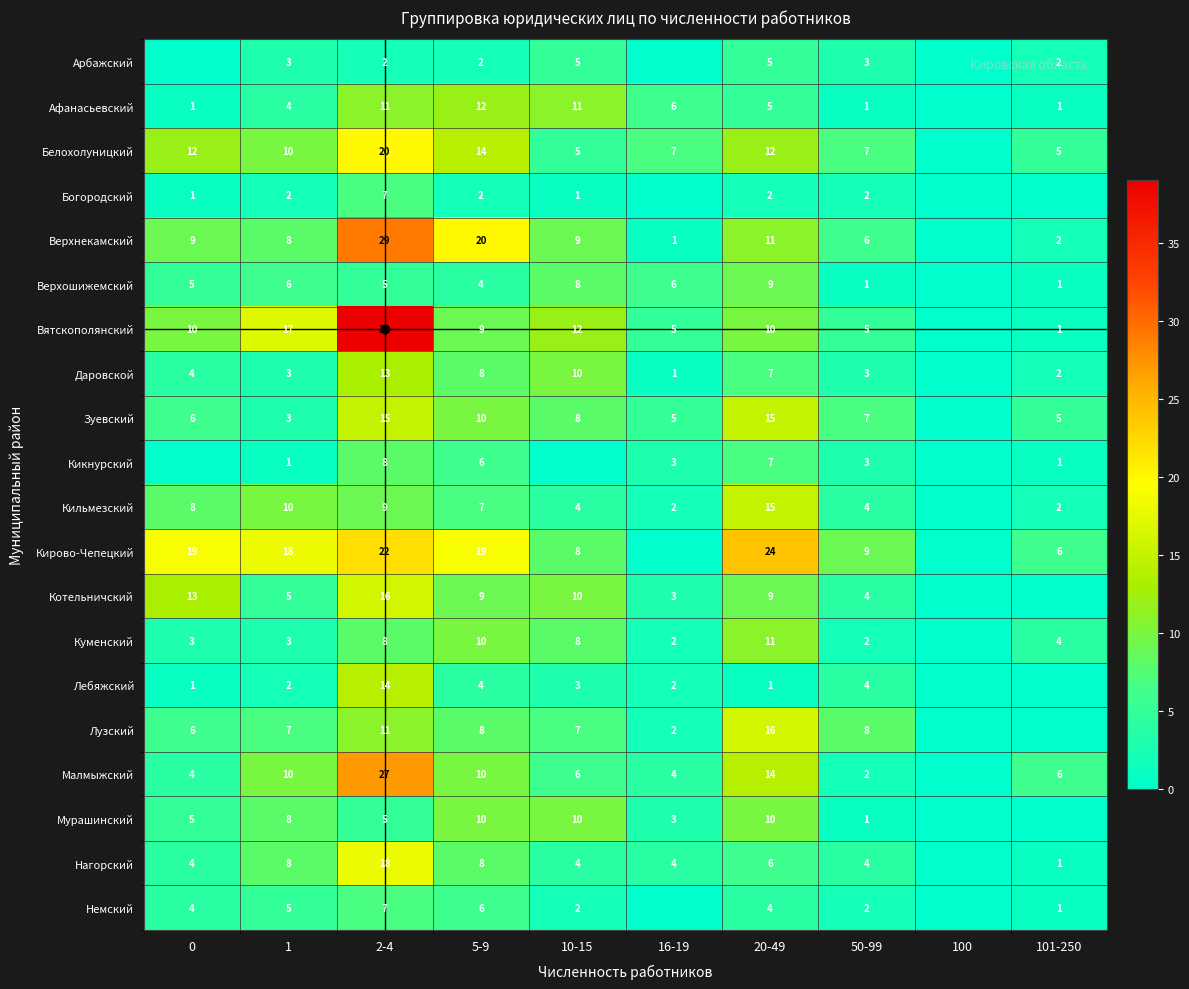

Is the value of Верхошижемский at 1 greater than the value of Мурашинский at 50-99?

Yes